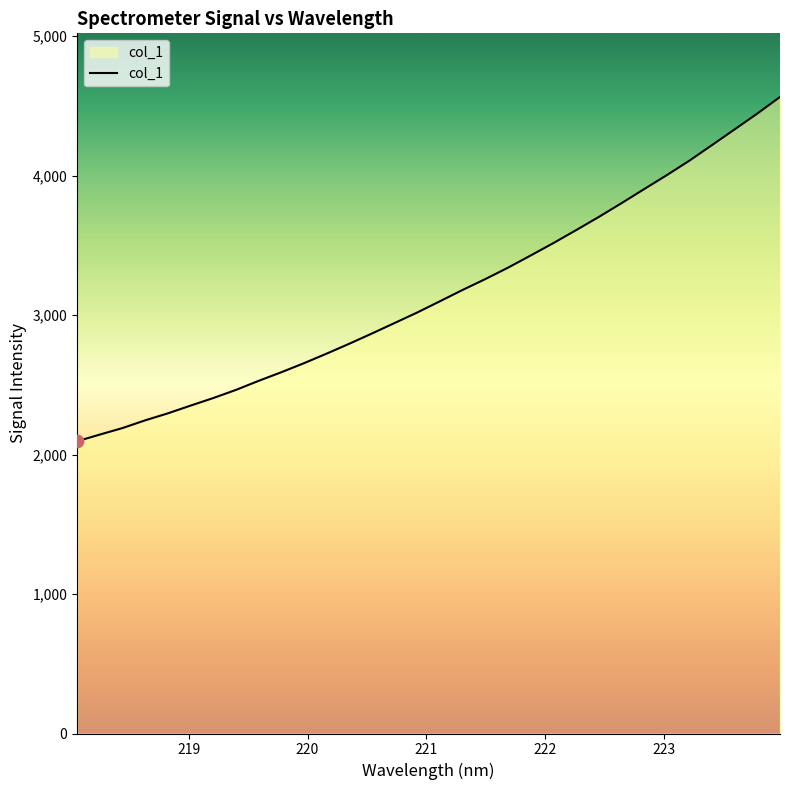

What is the difference between the maximum and minimum values?

2468.2